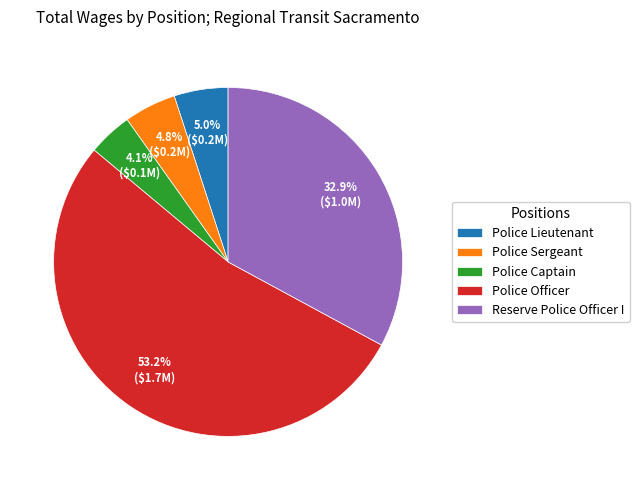

True or false: Police Officer accounts for 53% of the total.

True